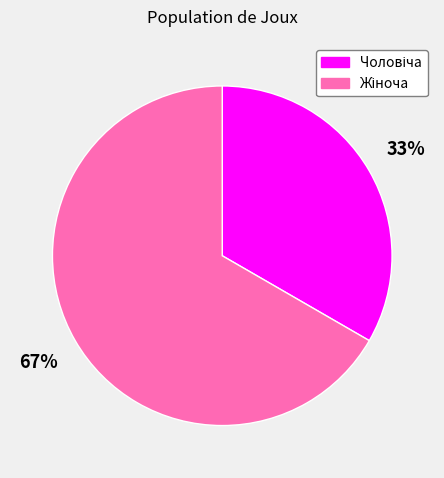

To the nearest percent, what is the average slice percentage?

50%